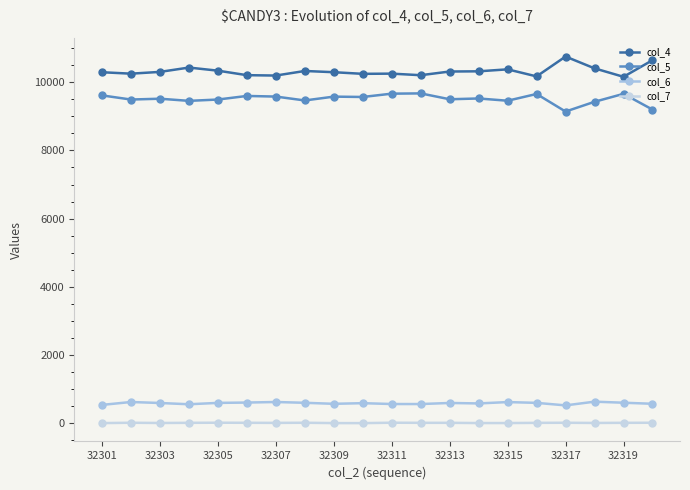

How many data points in col_4 are less than 10301?

10